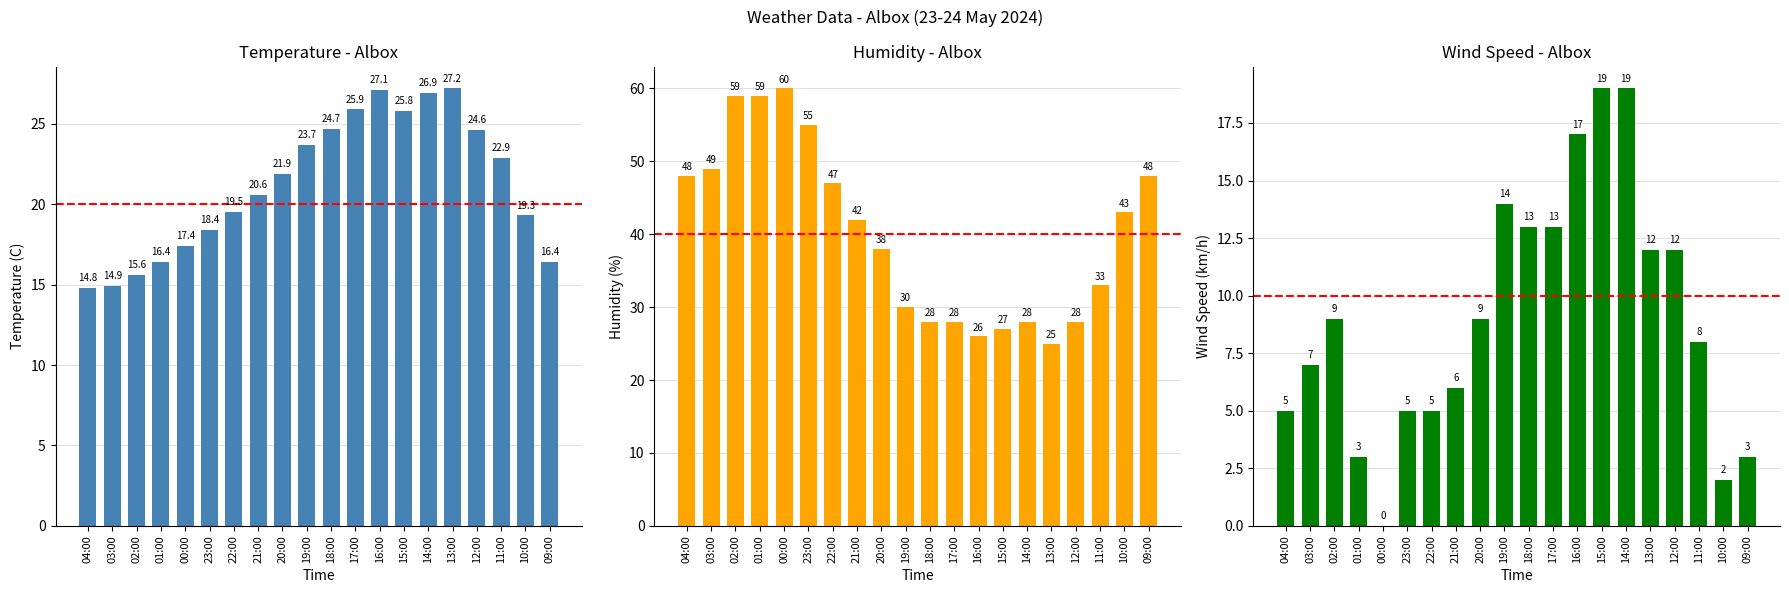

What is the sum of all Wind Speed (km/h) values?

181.0